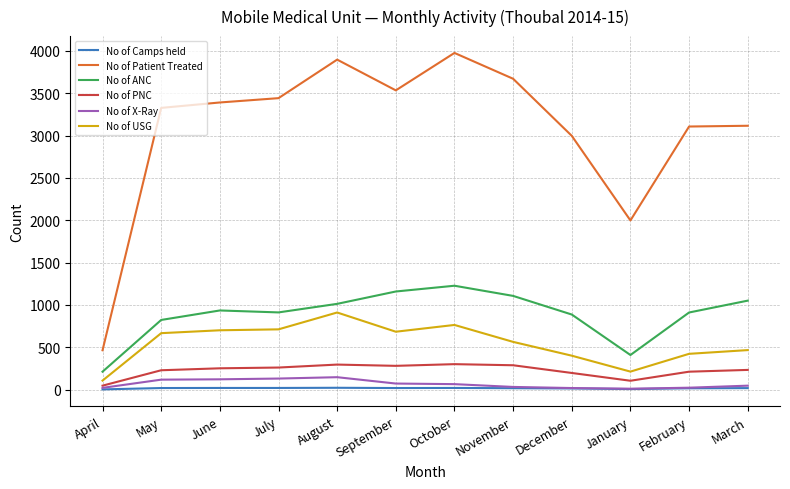

Is it true that No of PNC equals 447 at June?

False